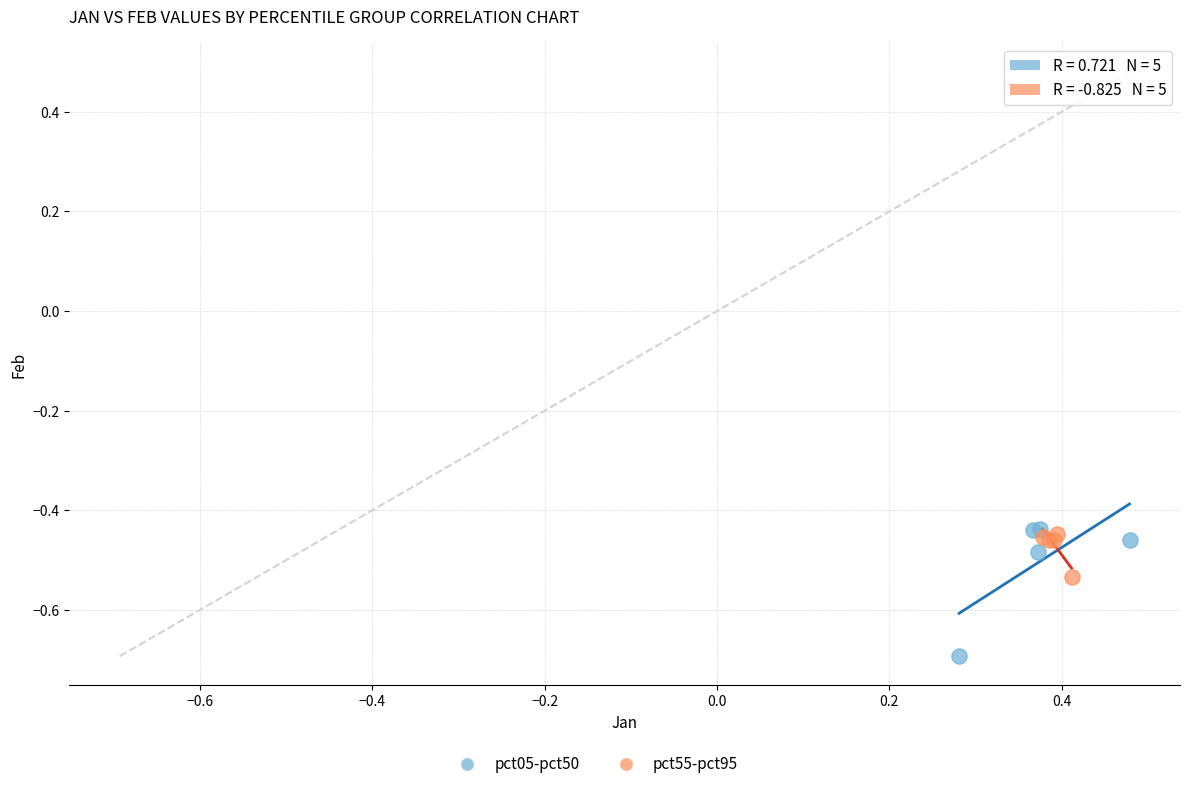

Which series contains the lowest Y value?

pct05-pct50